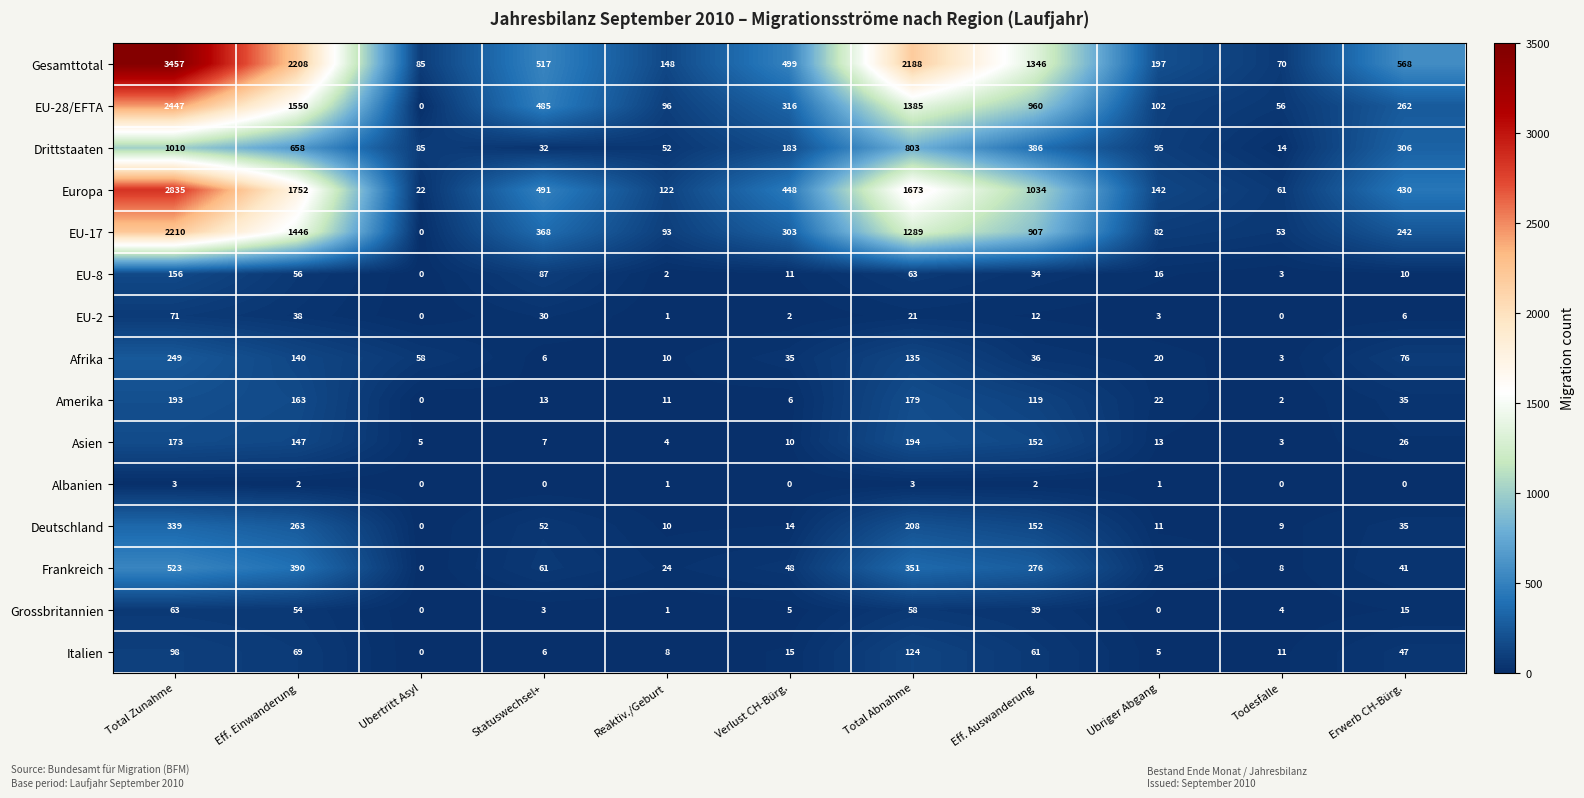

At which category is the sum across all series the highest?

Total Zunahme